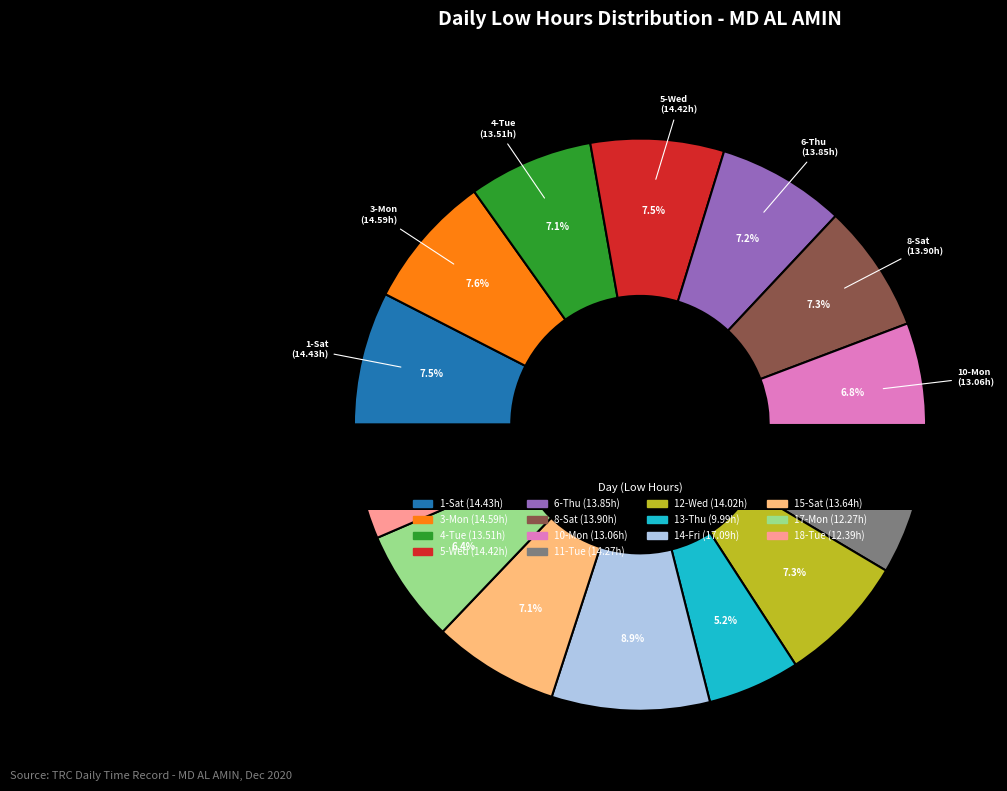

Is it true that 3-Mon is 16% of the pie?

False